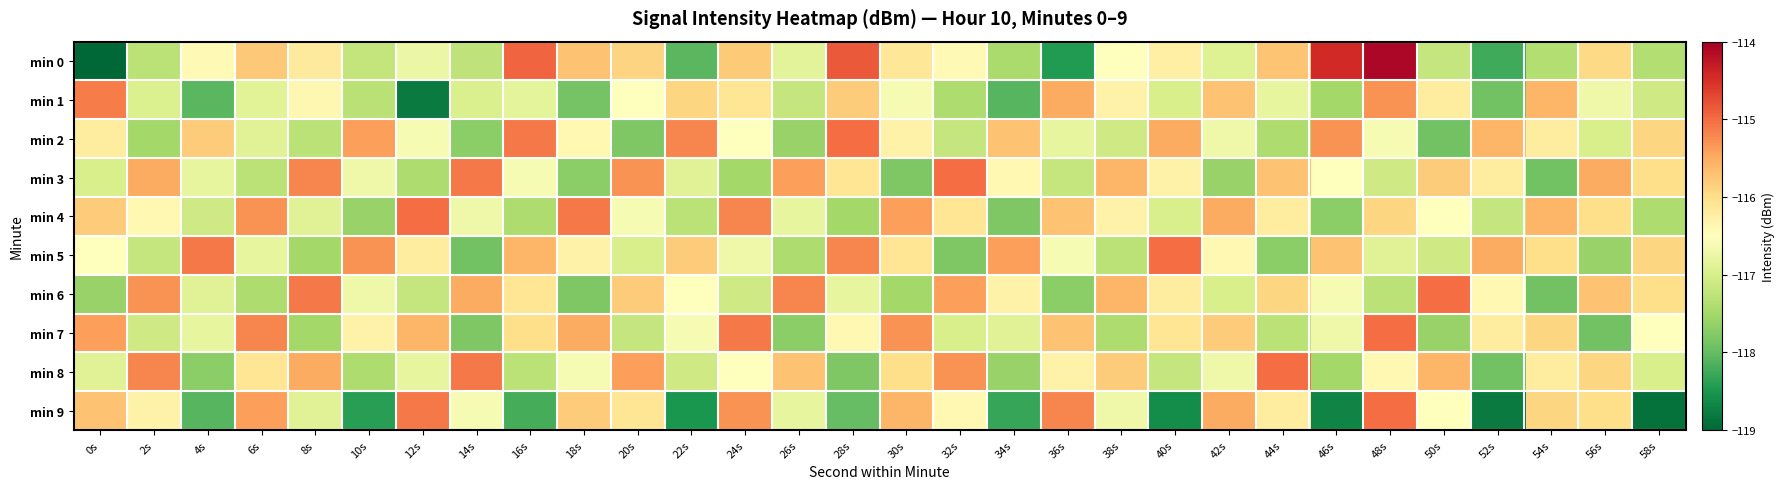

At which category does the chart reach its minimum across all series?

0s